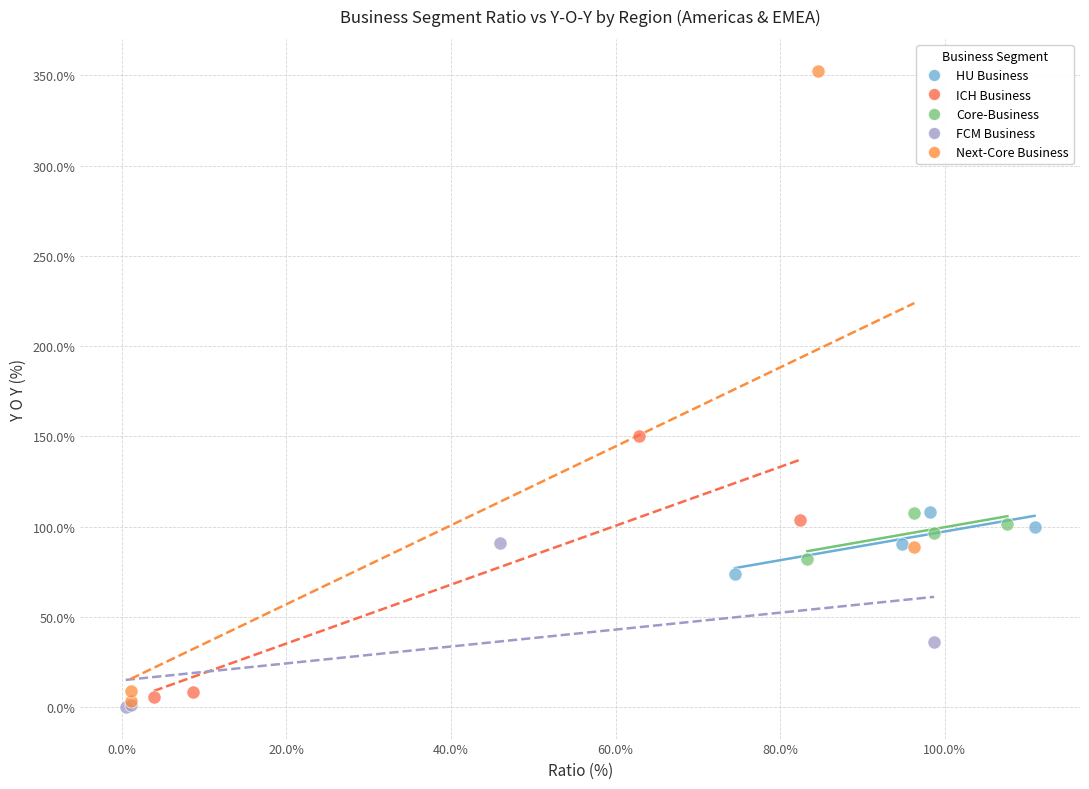

Which series contains the lowest Y value?

FCM Business